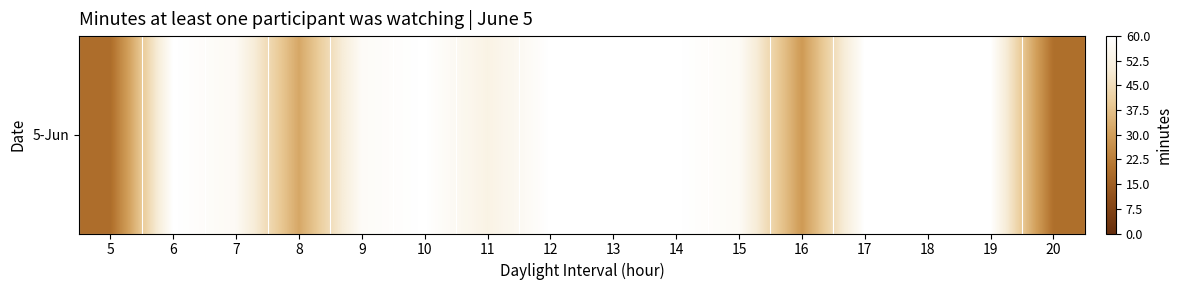

Reading right to left, what are all the values shown in this chart?

19.2	60.0	60.0	60.0	29.1	57.6	60.0	60.0	60.0	53.1	60.0	57.9	32.1	57.1	60.0	18.5